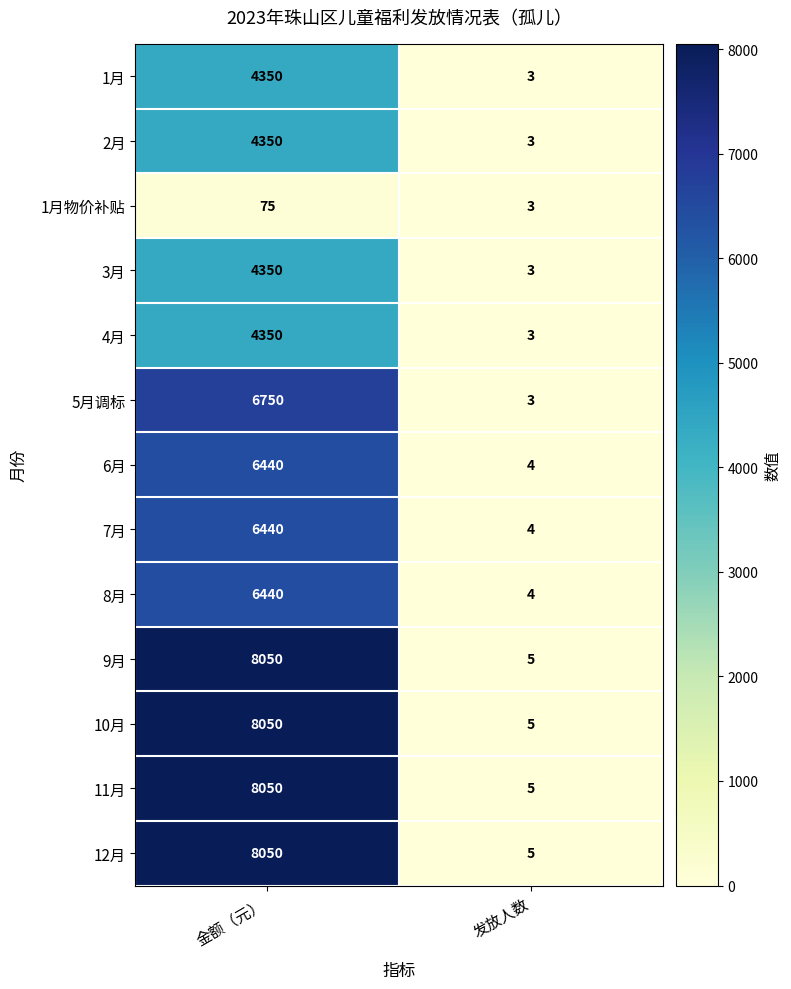

Where is 4月 nearest to the value 2176?

发放人数